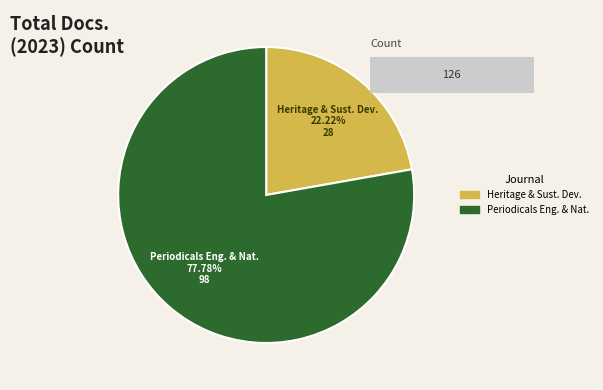

What is the ratio of the value at Heritage and Sustainable Development to the value at Periodicals of Engineering and Natural Sciences?

0.3